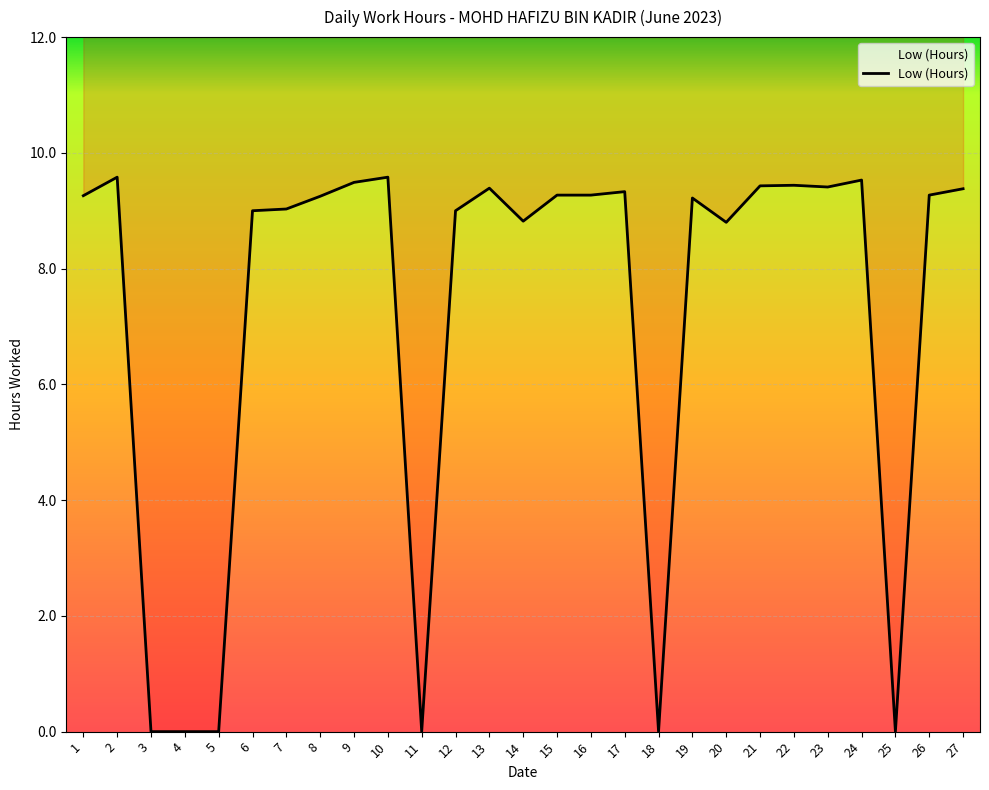

List the labels in order of value, largest first.

2, 10, 24, 9, 22, 21, 23, 13, 27, 17, 15, 16, 26, 1, 8, 19, 7, 6, 12, 14, 20, 3, 4, 5, 11, 18, 25